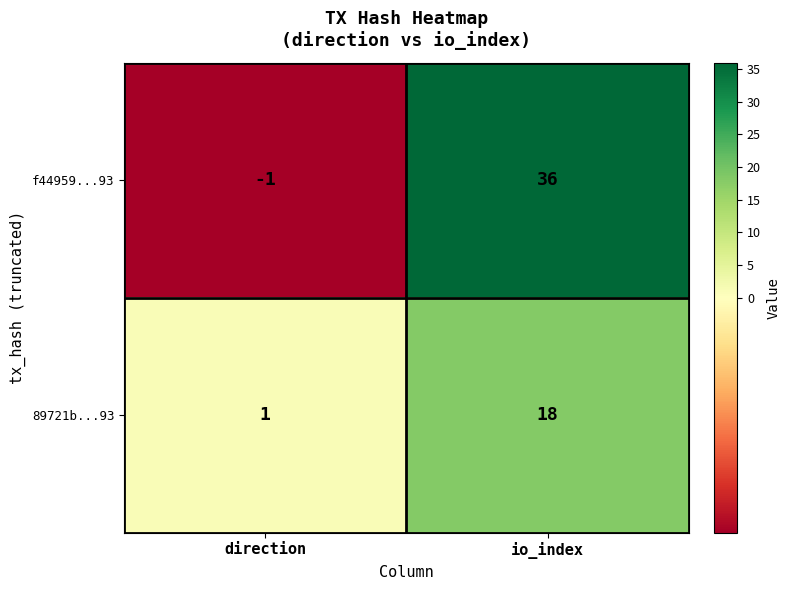

What is the total value across all series at io_index?

54